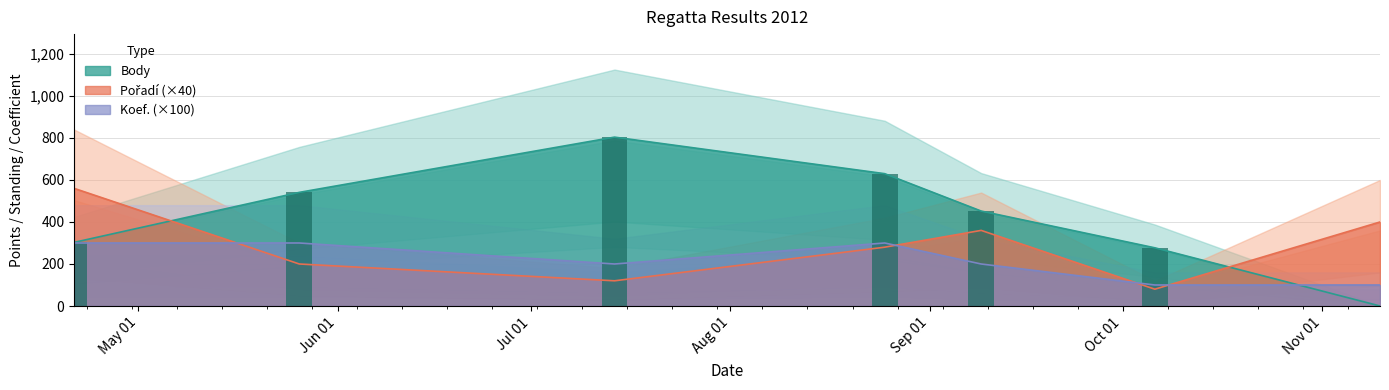

Reading left to right, extract all data points from this chart.

Body: 2012-04-21=303	2012-05-26=541	2012-07-14=804	2012-08-25=630	2012-09-09=452	2012-10-06=277	2012-11-10=0
Pořadí: 2012-04-21=560	2012-05-26=200	2012-07-14=120	2012-08-25=280	2012-09-09=360	2012-10-06=80	2012-11-10=400
Koef.: 2012-04-21=300	2012-05-26=300	2012-07-14=200	2012-08-25=300	2012-09-09=200	2012-10-06=100	2012-11-10=100